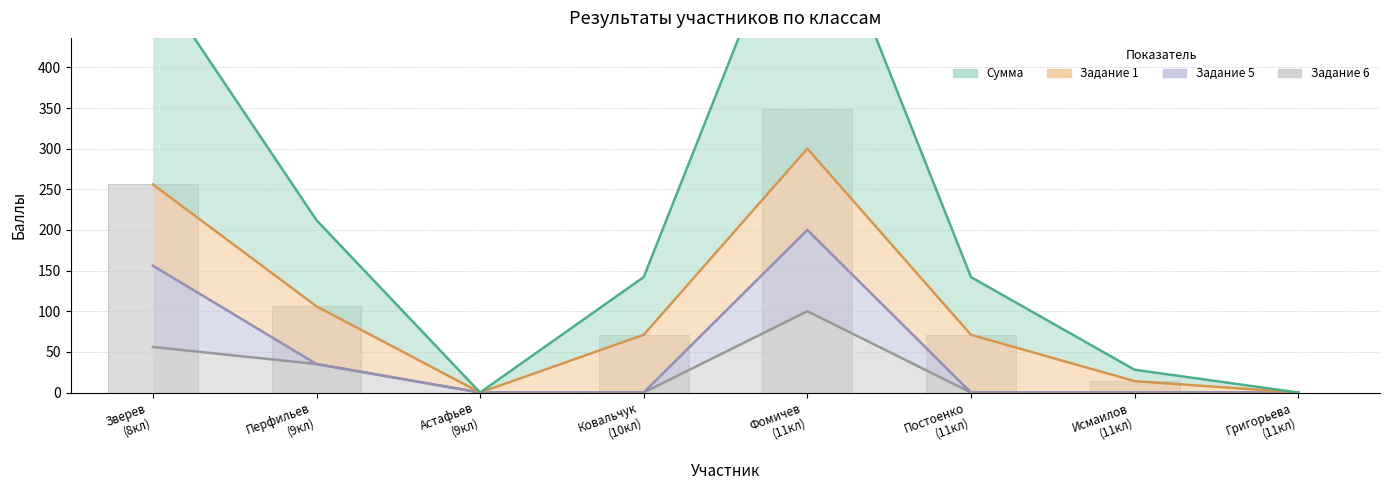

Is the value of Задание 6 at 11 greater than the value of Сумма at 10?

Yes